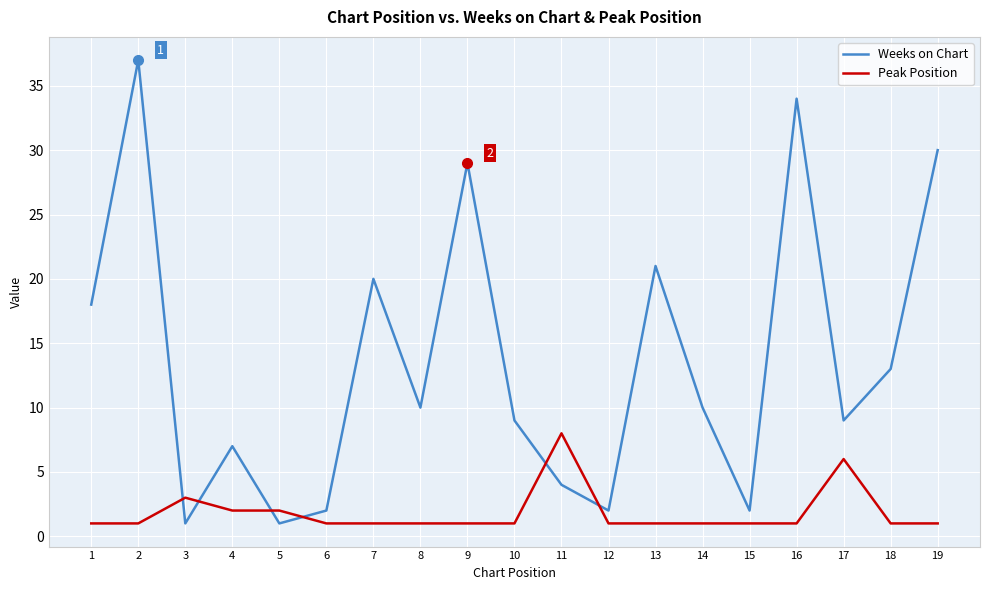

Rank the series at 12 from lowest to highest value.

Peak Position, Weeks on Chart